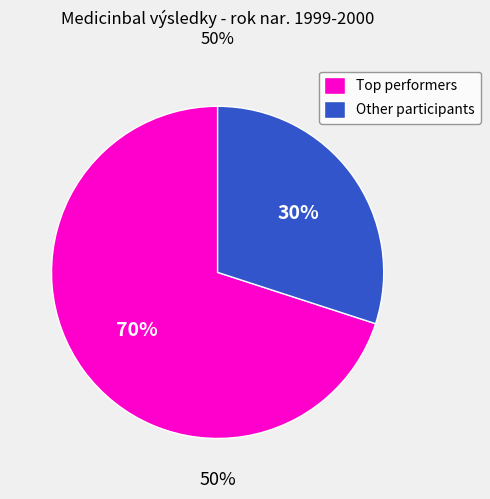

How many segments does this pie chart have?

2